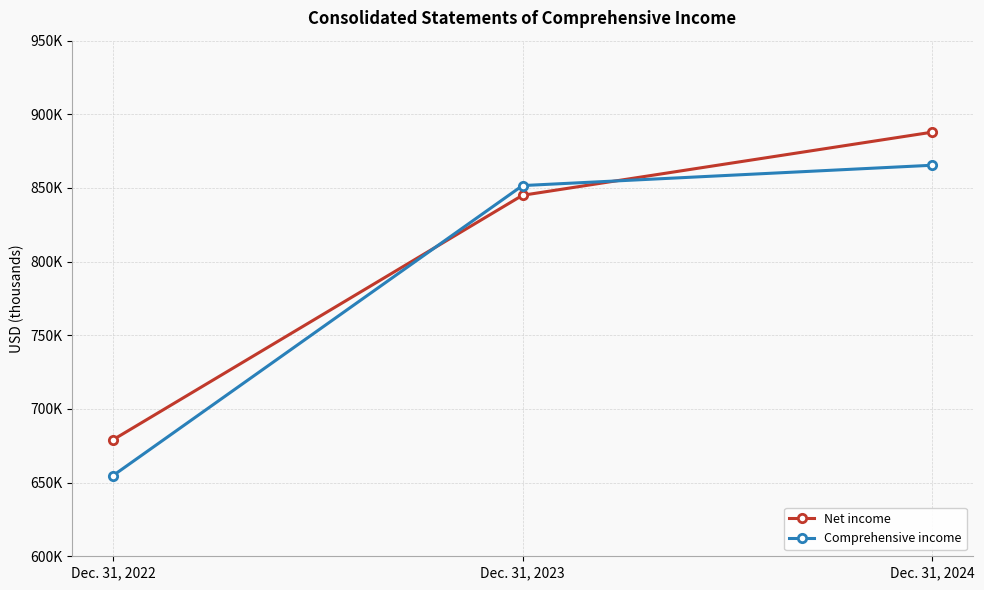

List the series in order of their peak value, highest first.

Net income, Comprehensive income